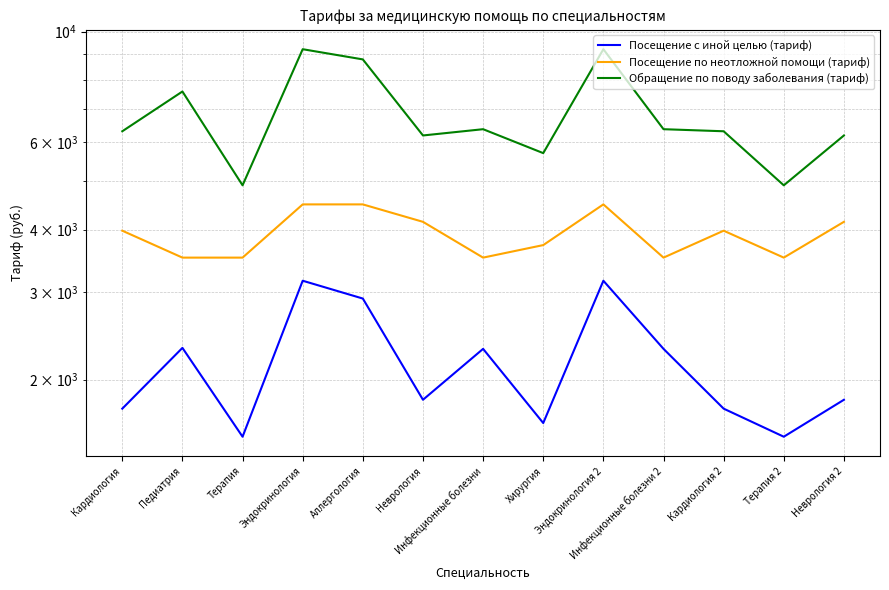

The value of Обращение по поводу заболевания (тариф) at Терапия 2 is 4911.3. True or false?

True